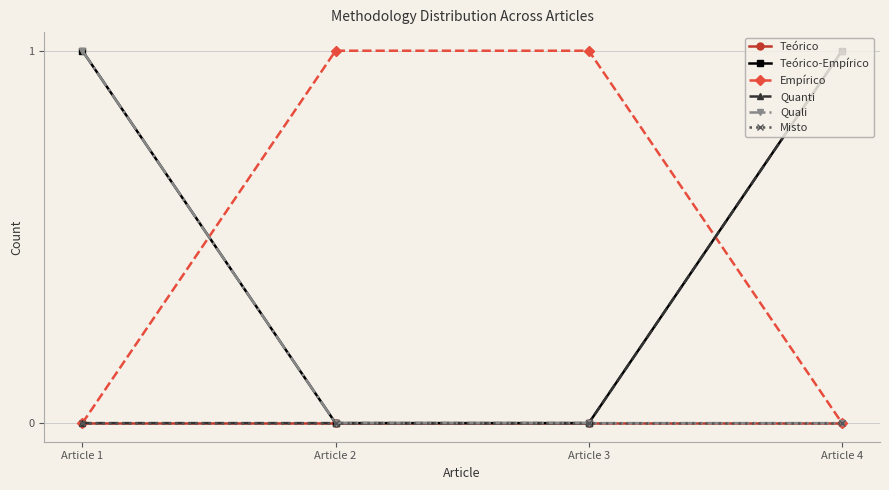

Is this an area chart (filled region under the line)?

No